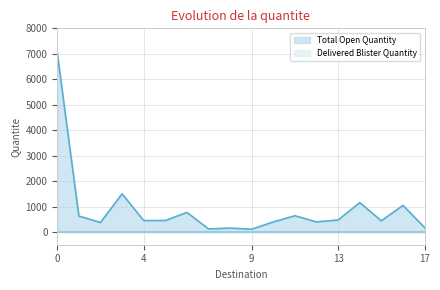

True or false: the data has more than 1 interior local peaks.

True